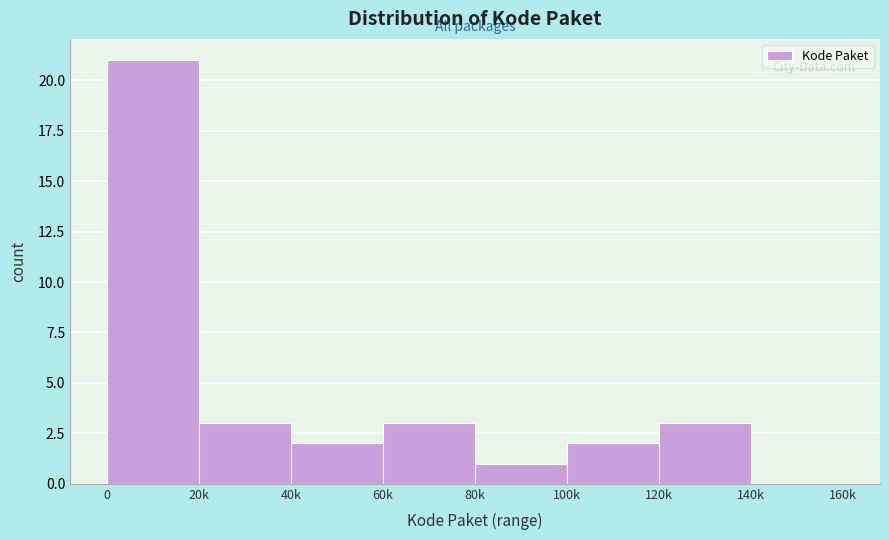

Reading left to right, list all the values displayed in this chart.

0=21	20k=3	40k=2	60k=3	80k=1	100k=2	120k=3	140k=0